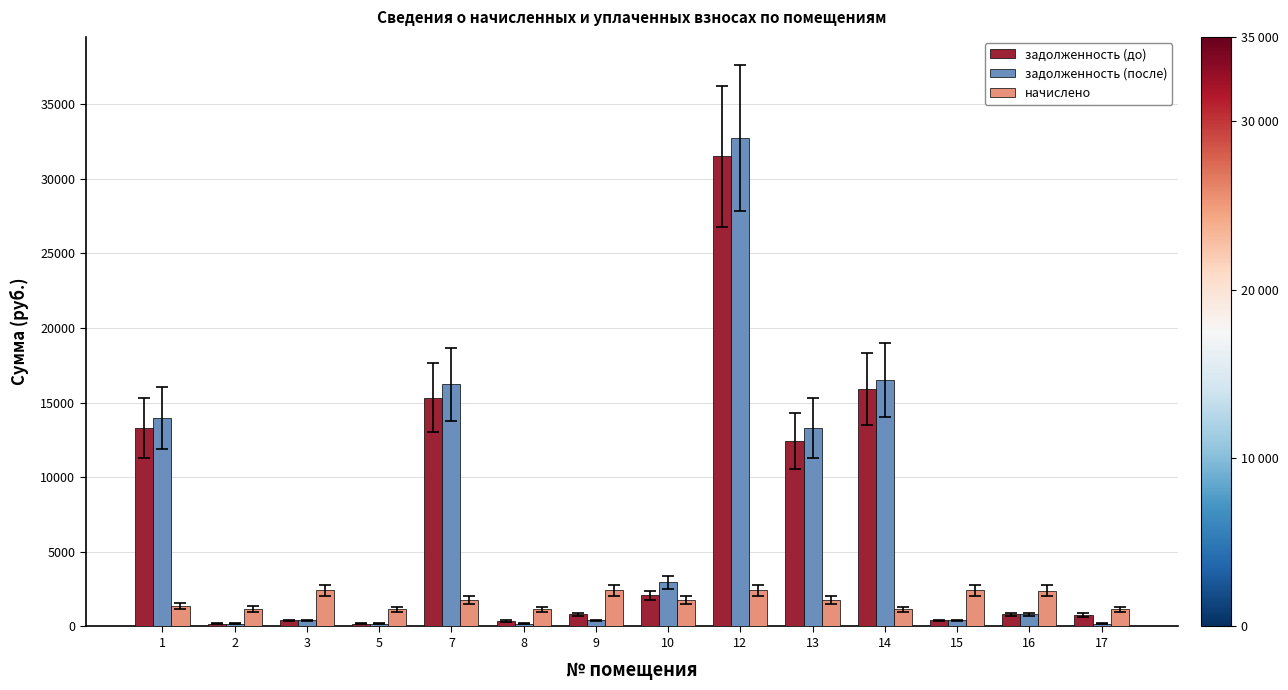

At which label does начислено first exceed 1765?

3